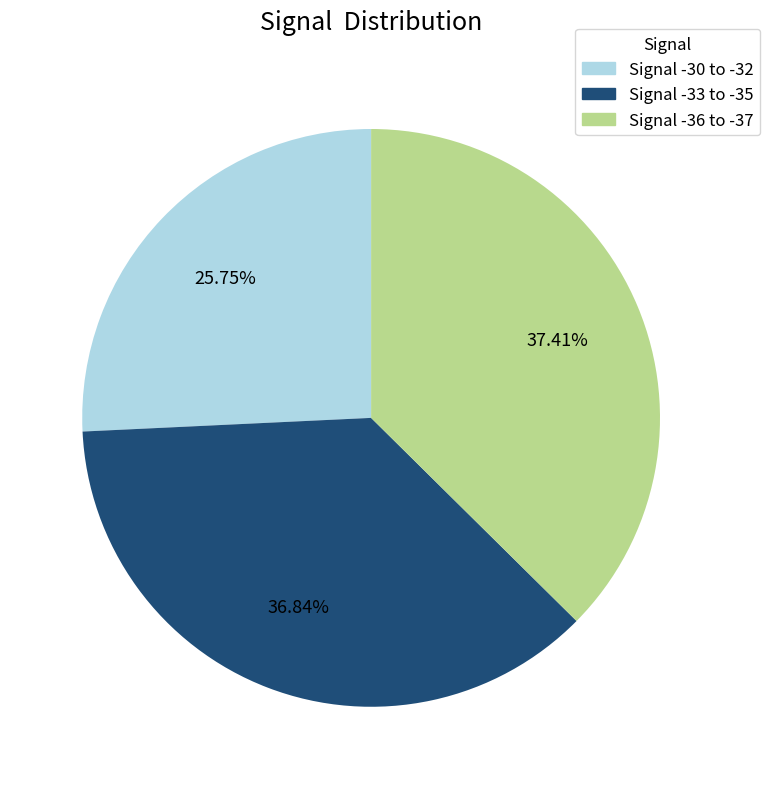

Does any single category account for the majority?

No